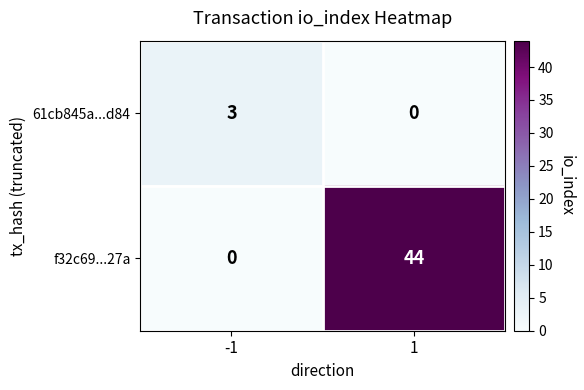

Reading right to left, list all the values displayed in this chart.

61cb845a...d84: 0	3
f32c69...27a: 44	0